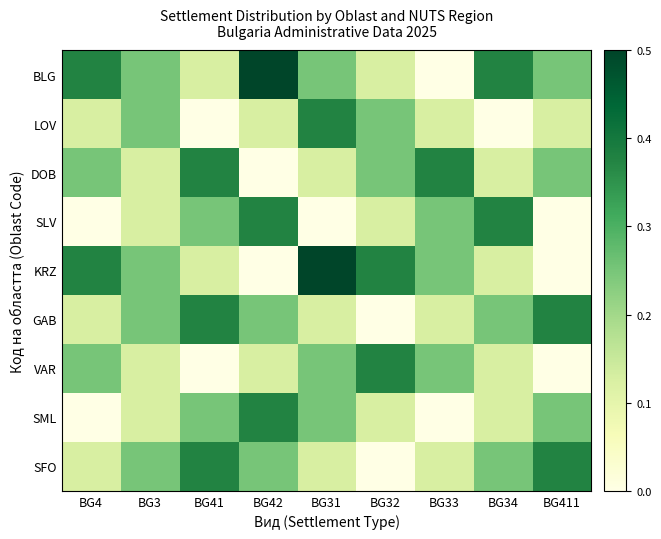

Reading left to right, what are all the values shown in this chart?

BLG: BG4=0.4	BG3=0.2	BG41=0.1	BG42=0.5	BG31=0.2	BG32=0.1	BG33=0.0	BG34=0.4	BG411=0.2
LOV: BG4=0.1	BG3=0.2	BG41=0.0	BG42=0.1	BG31=0.4	BG32=0.2	BG33=0.1	BG34=0.0	BG411=0.1
DOB: BG4=0.2	BG3=0.1	BG41=0.4	BG42=0.0	BG31=0.1	BG32=0.2	BG33=0.4	BG34=0.1	BG411=0.2
SLV: BG4=0.0	BG3=0.1	BG41=0.2	BG42=0.4	BG31=0.0	BG32=0.1	BG33=0.2	BG34=0.4	BG411=0.0
KRZ: BG4=0.4	BG3=0.2	BG41=0.1	BG42=0.0	BG31=0.5	BG32=0.4	BG33=0.2	BG34=0.1	BG411=0.0
GAB: BG4=0.1	BG3=0.2	BG41=0.4	BG42=0.2	BG31=0.1	BG32=0.0	BG33=0.1	BG34=0.2	BG411=0.4
VAR: BG4=0.2	BG3=0.1	BG41=0.0	BG42=0.1	BG31=0.2	BG32=0.4	BG33=0.2	BG34=0.1	BG411=0.0
SML: BG4=0.0	BG3=0.1	BG41=0.2	BG42=0.4	BG31=0.2	BG32=0.1	BG33=0.0	BG34=0.1	BG411=0.2
SFO: BG4=0.1	BG3=0.2	BG41=0.4	BG42=0.2	BG31=0.1	BG32=0.0	BG33=0.1	BG34=0.2	BG411=0.4